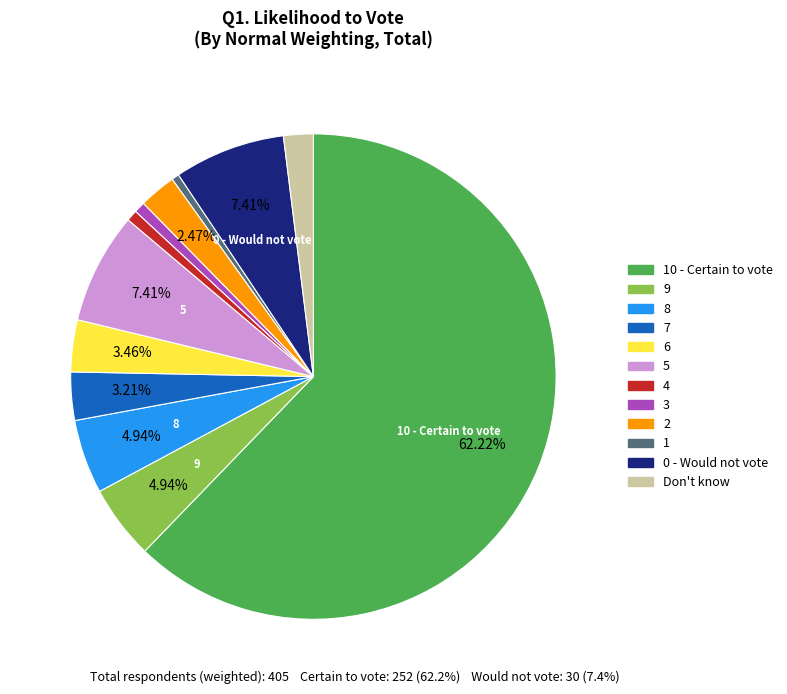

Is there a majority slice in this chart?

Yes